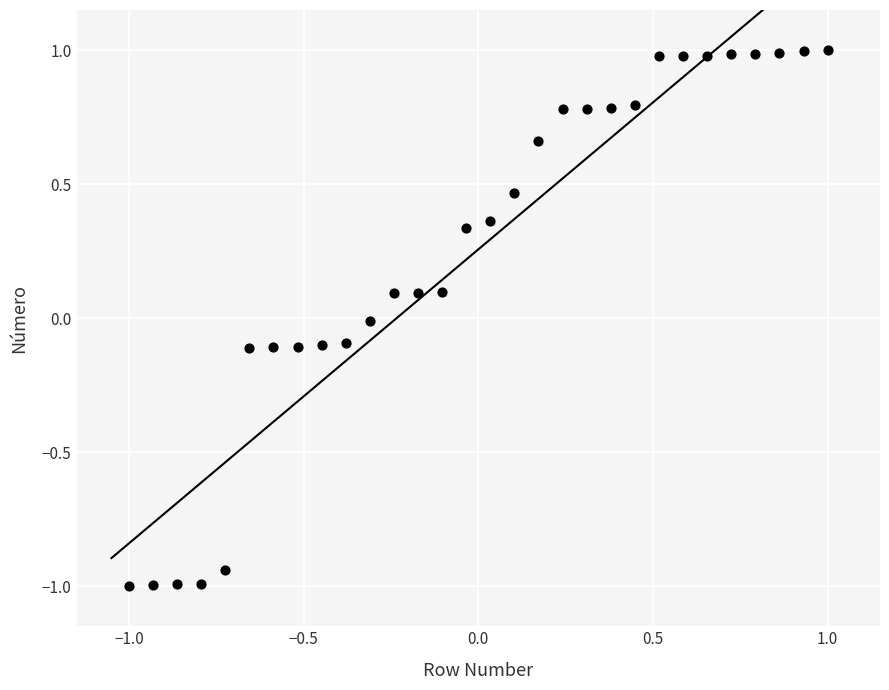

What is the range of Y values (max minus min)?

2.0